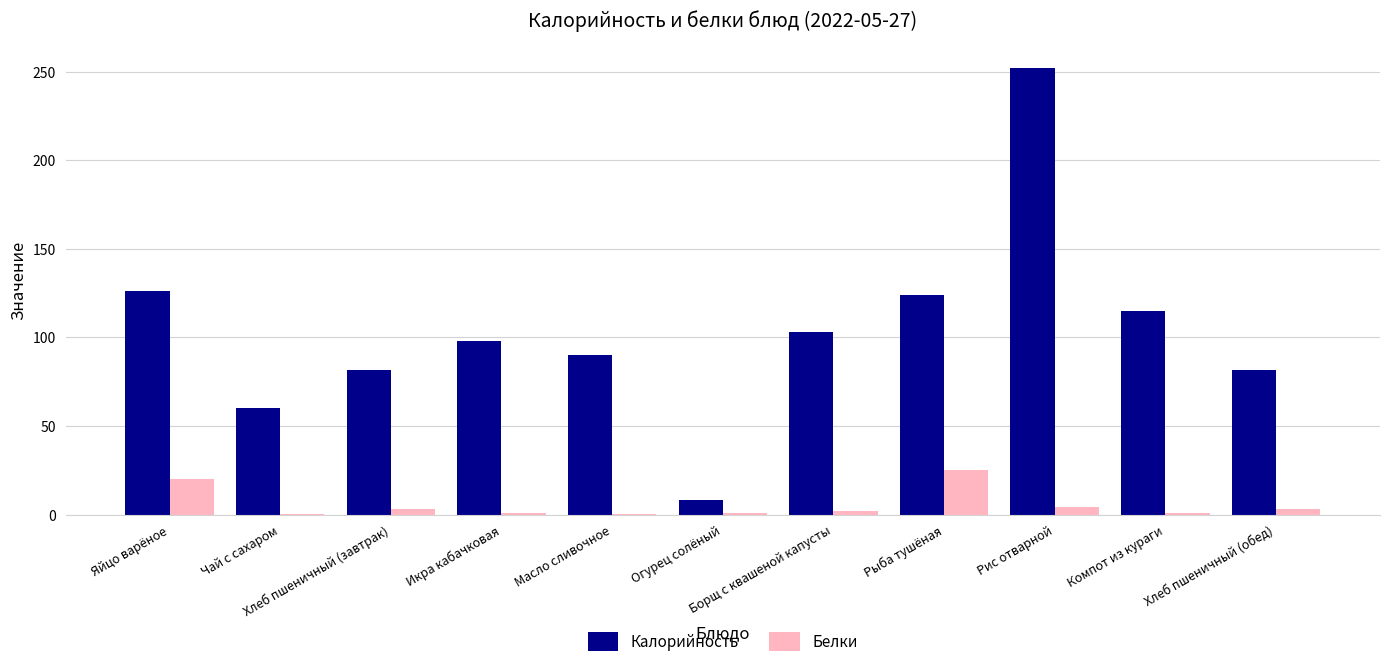

What is the sum of all Калорийность values?

1138.8